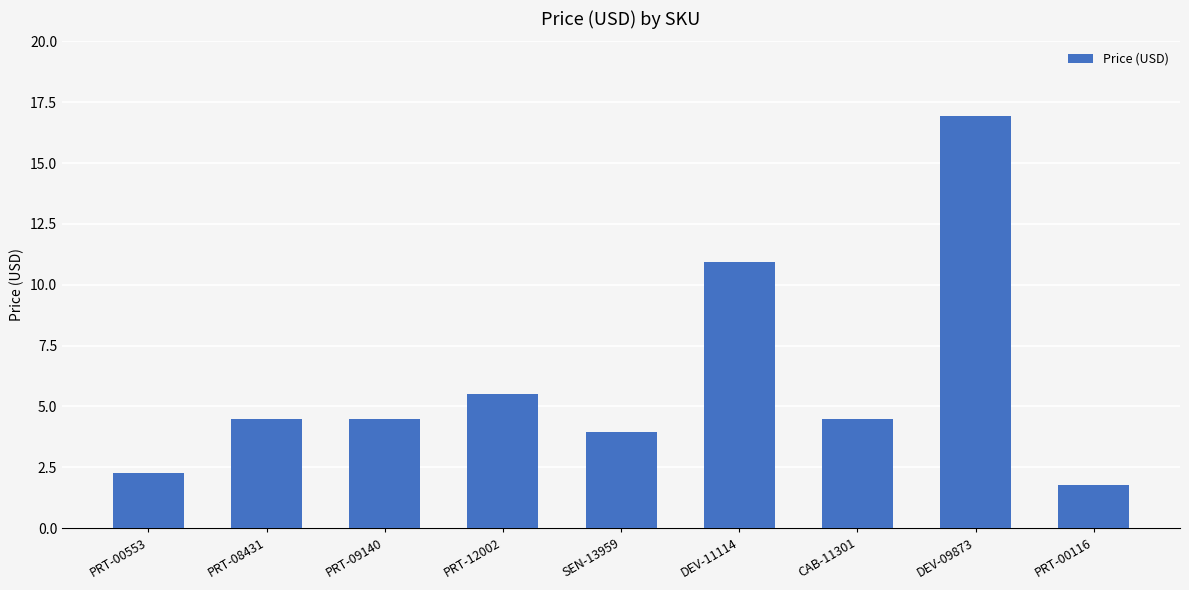

Where is the data nearest to the value 9?

DEV-11114